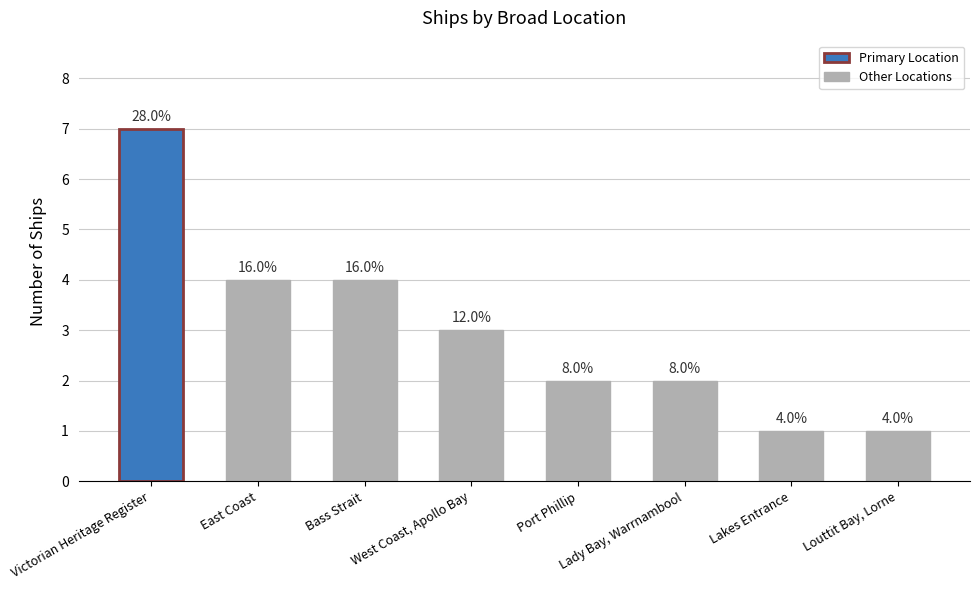

Does the chart contain any negative values?

No